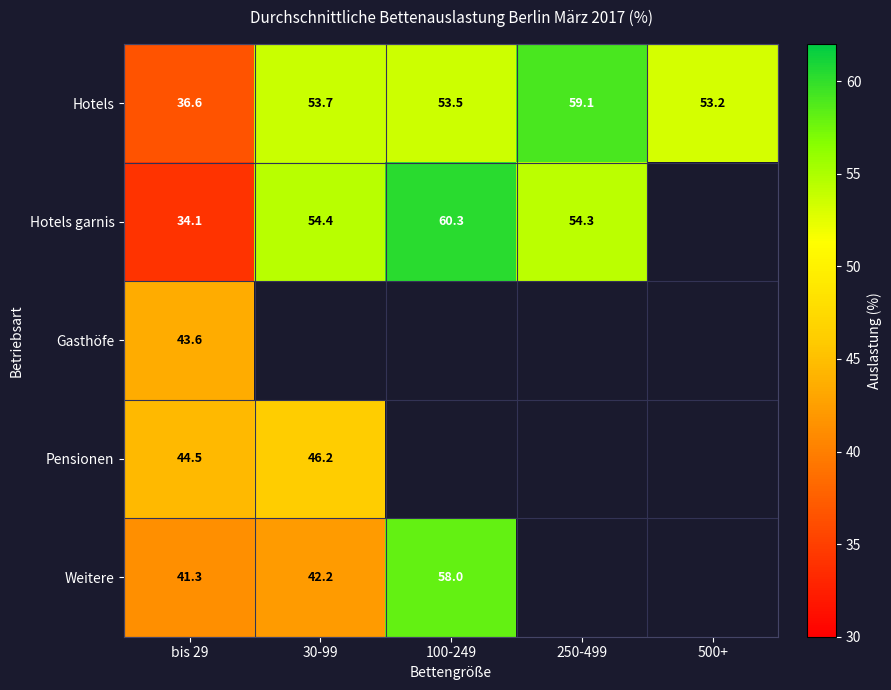

What is the approximate value of Hotels at 100-249?

53.5